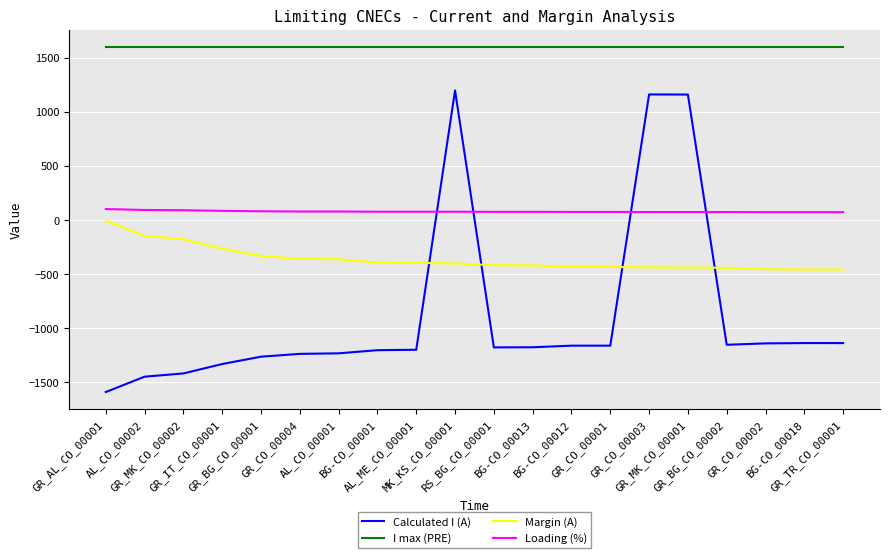

Which series has the widest spread of values?

Calculated I (A)